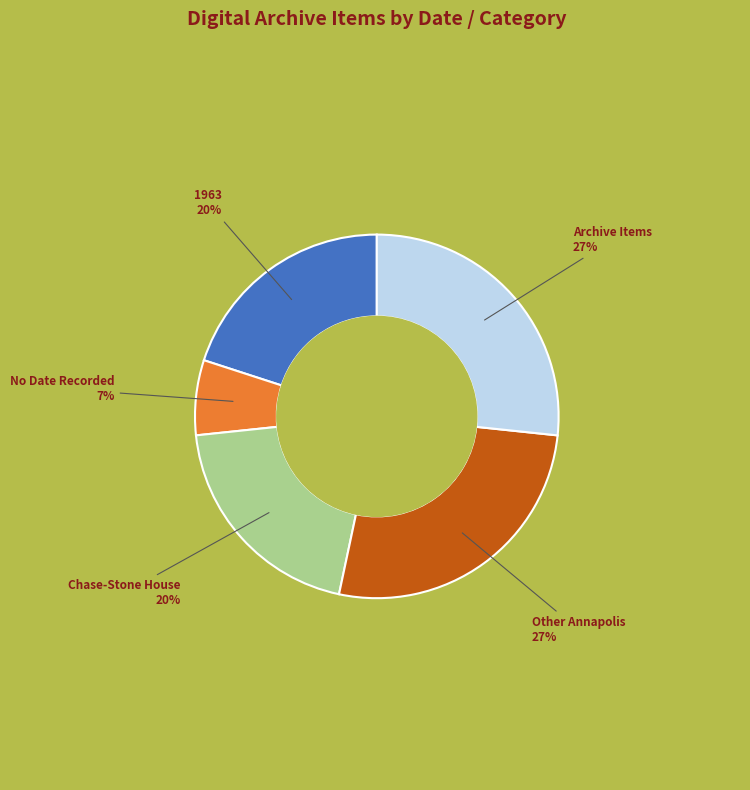

To the nearest percent, what is the difference between the largest and smallest slice percentages?

20%